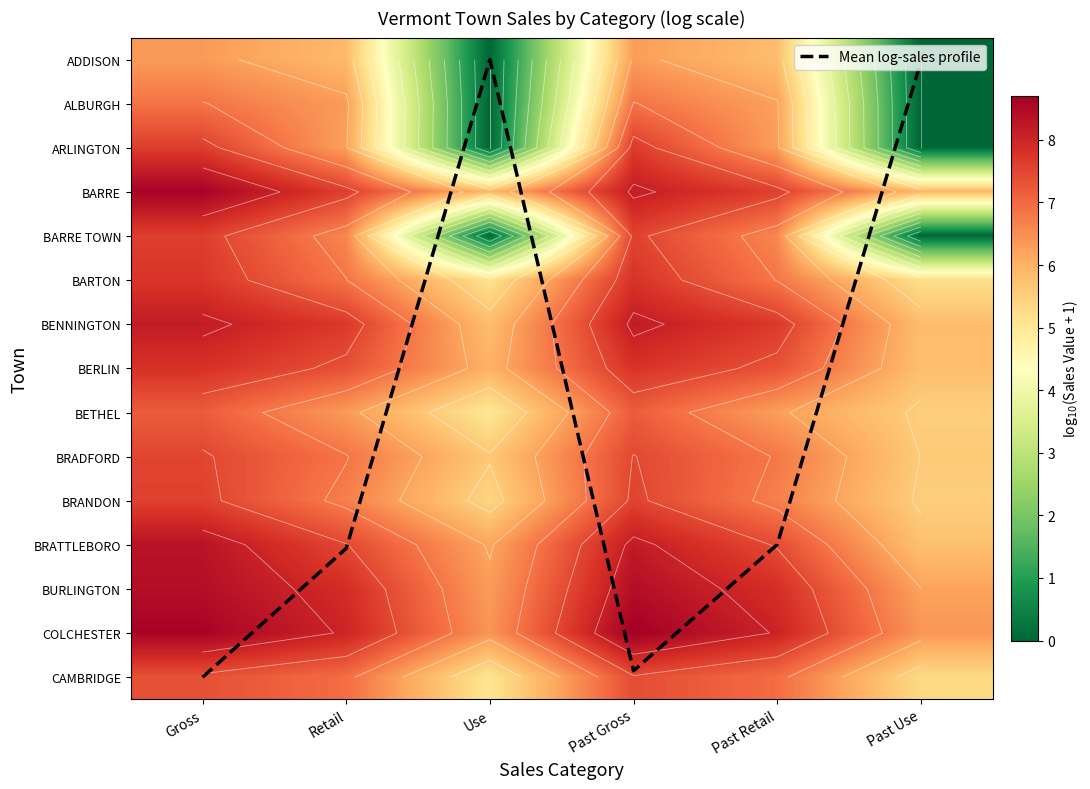

Which label corresponds to the largest value in the chart?

Gross